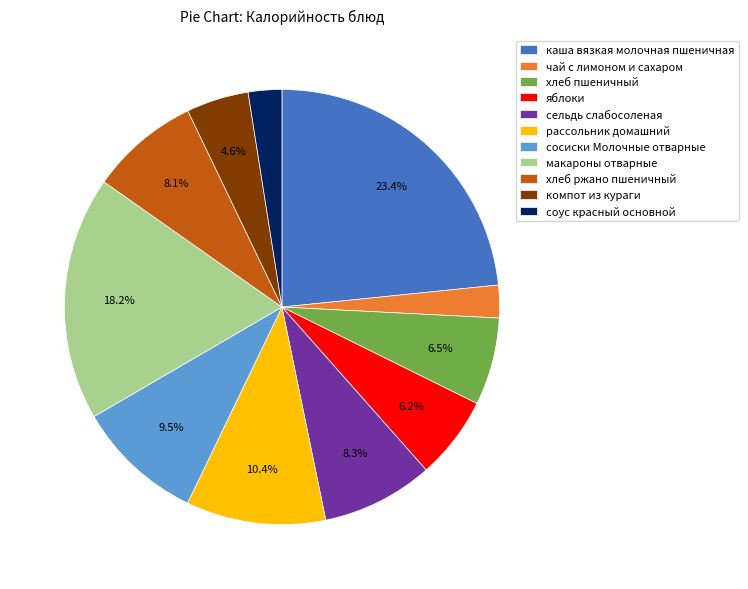

Is сельдь слабосоленая the majority of the pie?

No